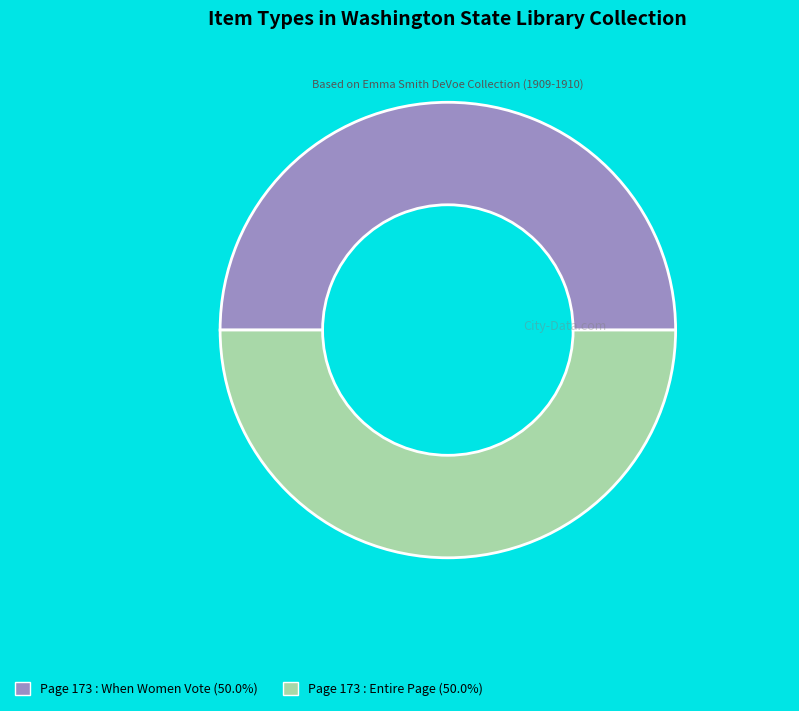

Do Page 173 : Entire Page and Page 173 : When Women Vote together represent more than half of the pie?

Yes